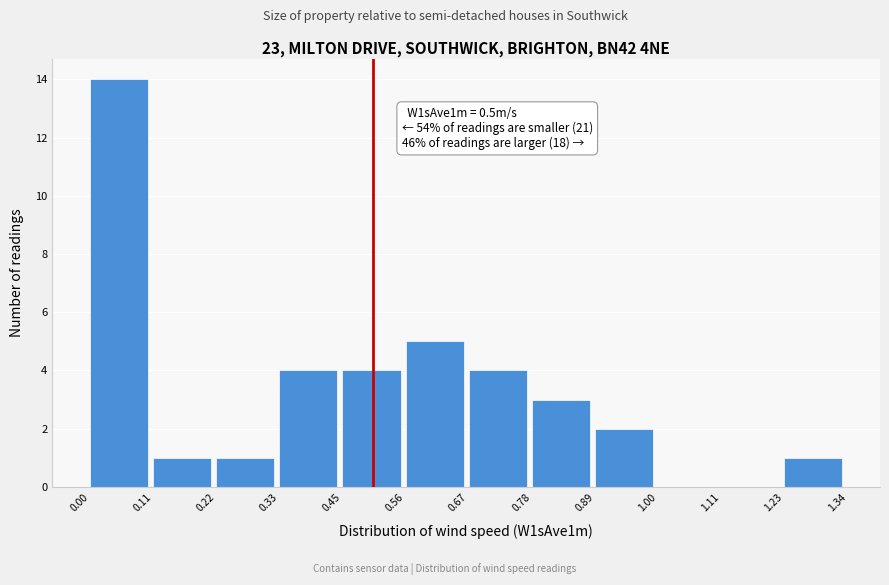

Over which range of the x-axis is the bar tallest?

0.00 to 0.11